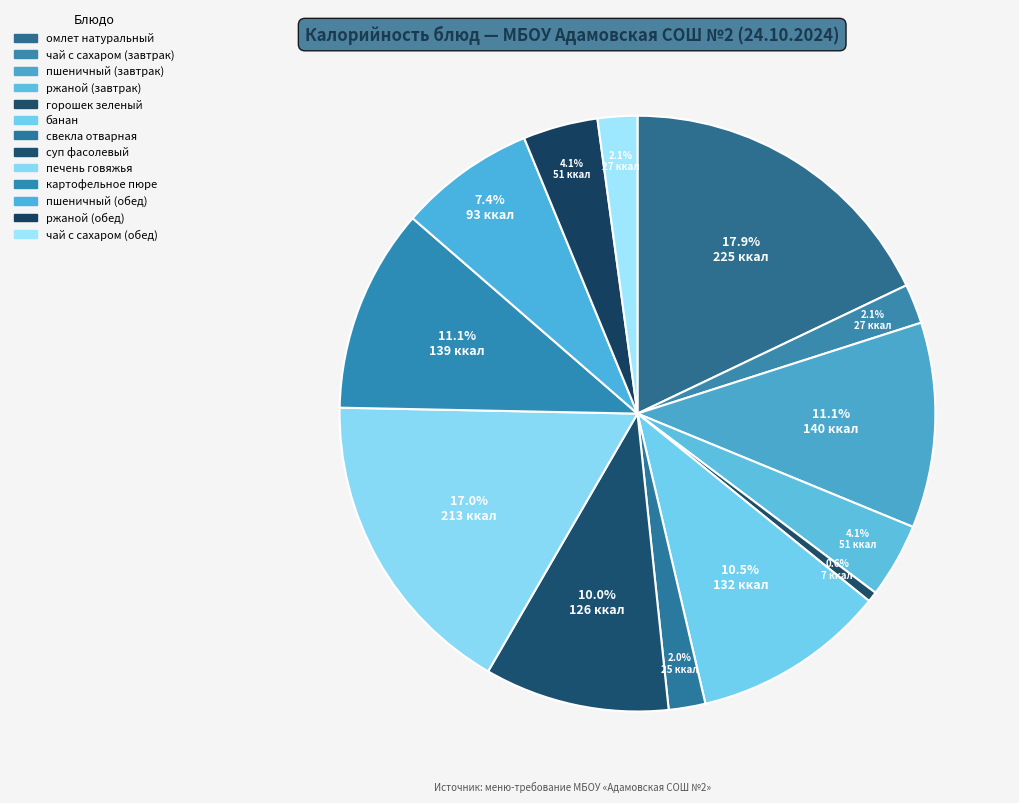

What percentage do чай с сахаром (обед) and ржаной (завтрак) together represent?

6.2%